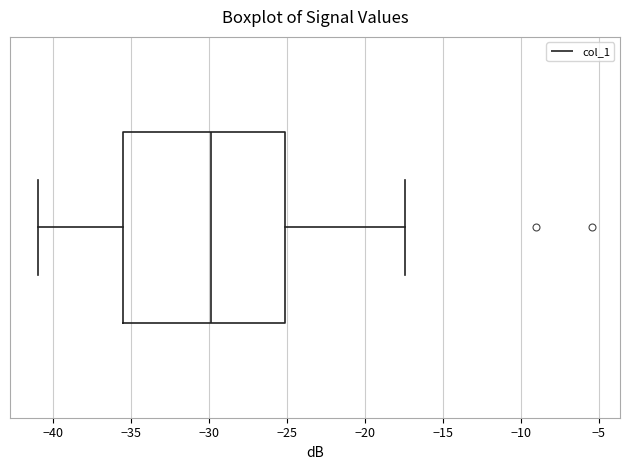

Transcribe this box plot: give where the median line is, the range the box spans, and where the two whiskers end, as read against the x-axis. The values are not printed on the chart, so give them approximately, as read against the axis.

median -30.0, box -35.5 to -25.0, whiskers -41.0 to -17.5